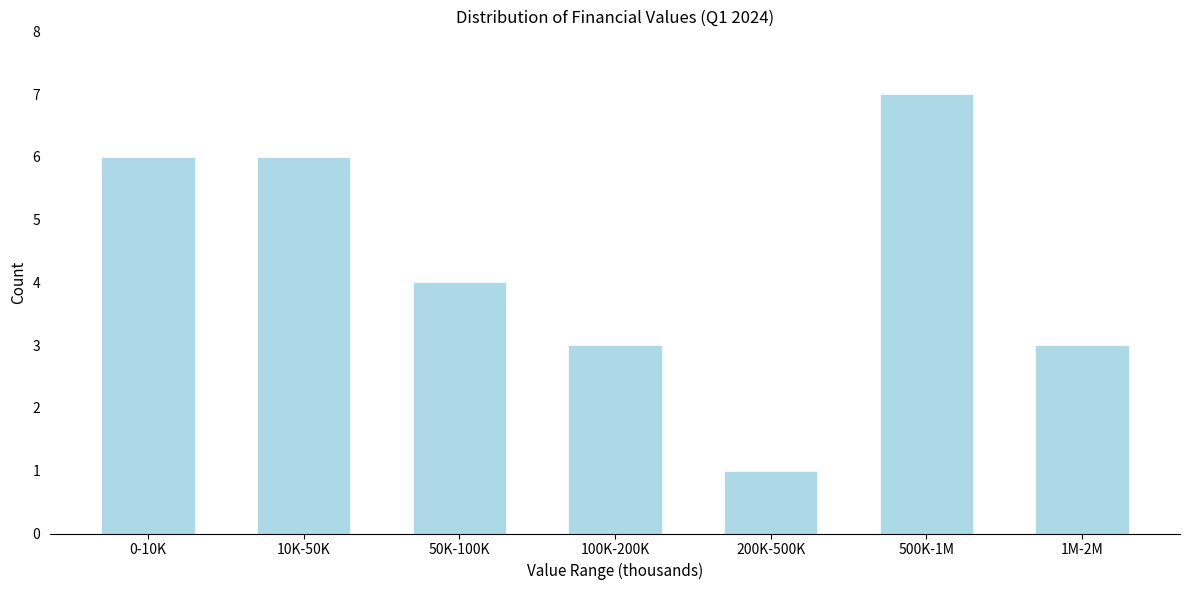

Reading right to left, list all the values displayed in this chart.

3	7	1	3	4	6	6